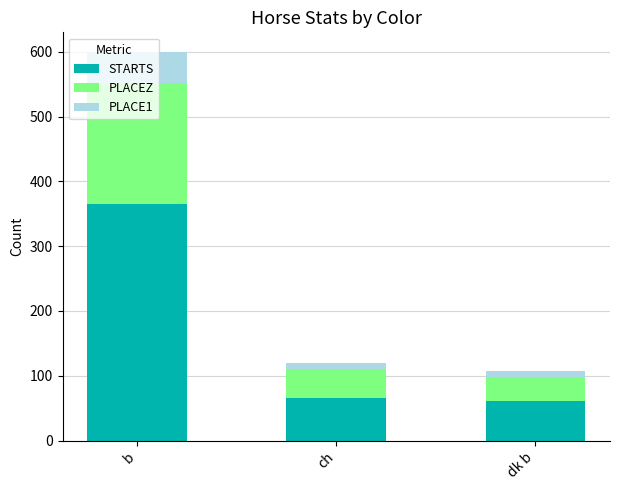

At which category is the sum across all series the highest?

b